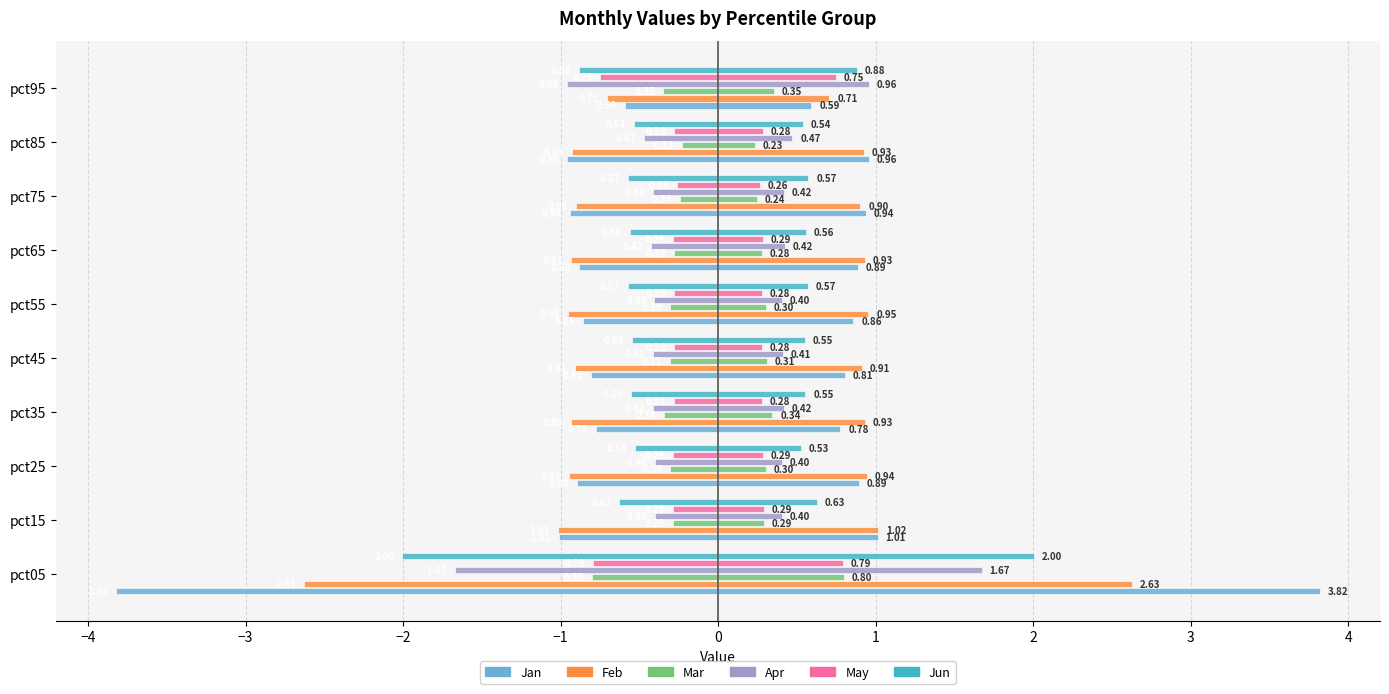

The Jun series shows -0.5 at pct45. True or false?

True